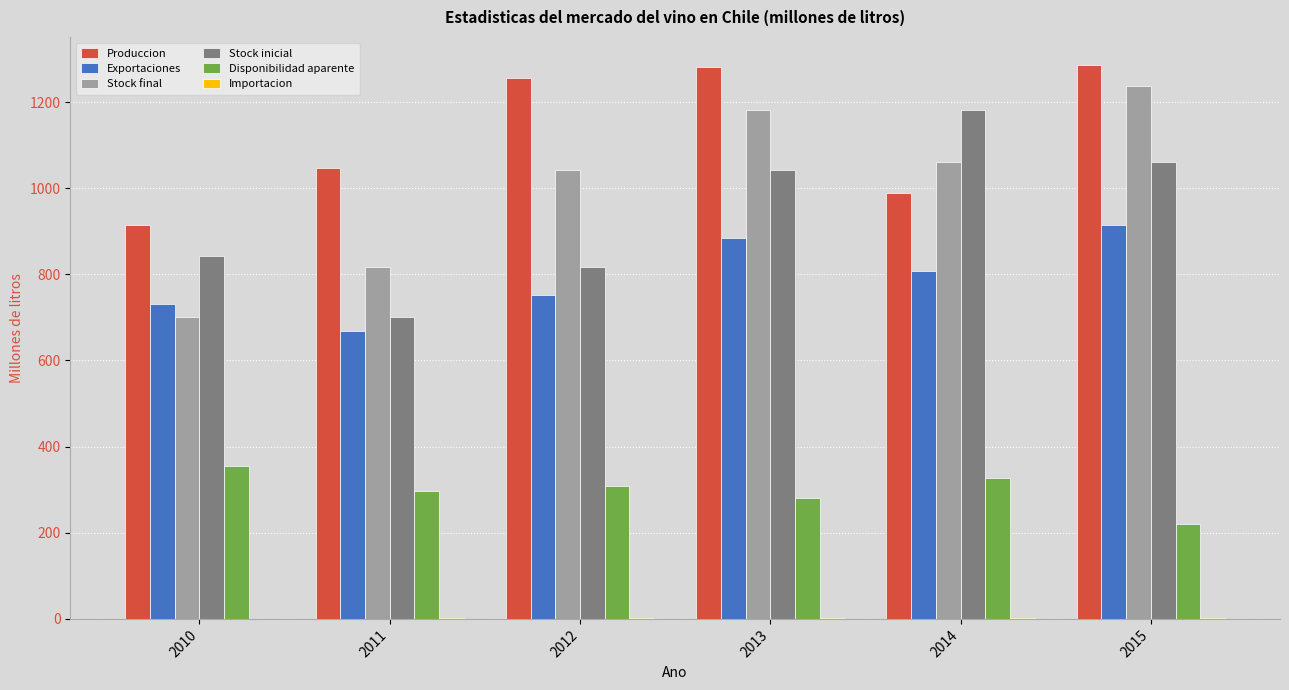

What is the maximum value shown in the chart?

1286.7